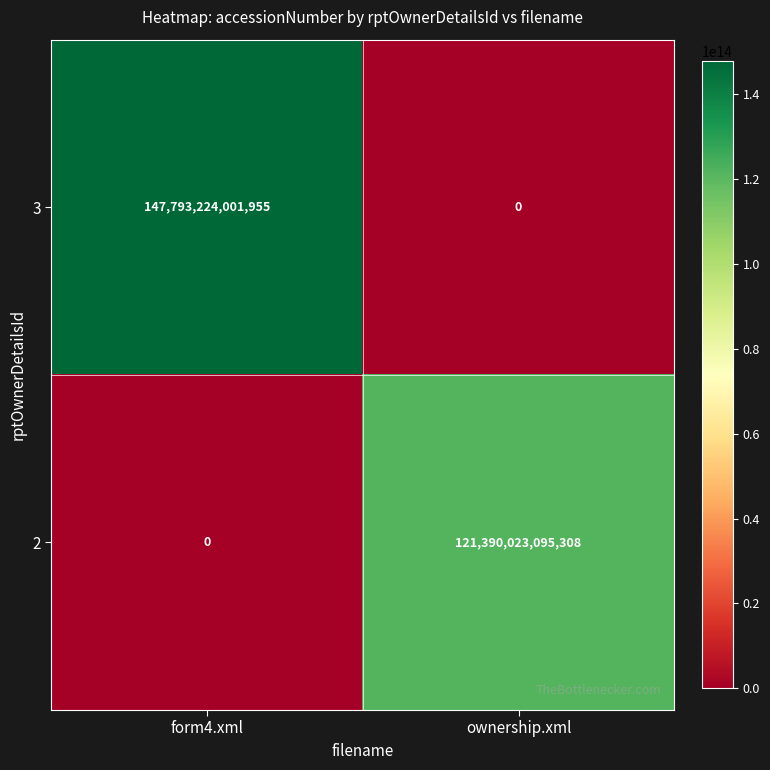

At which category is the sum across all series the highest?

form4.xml